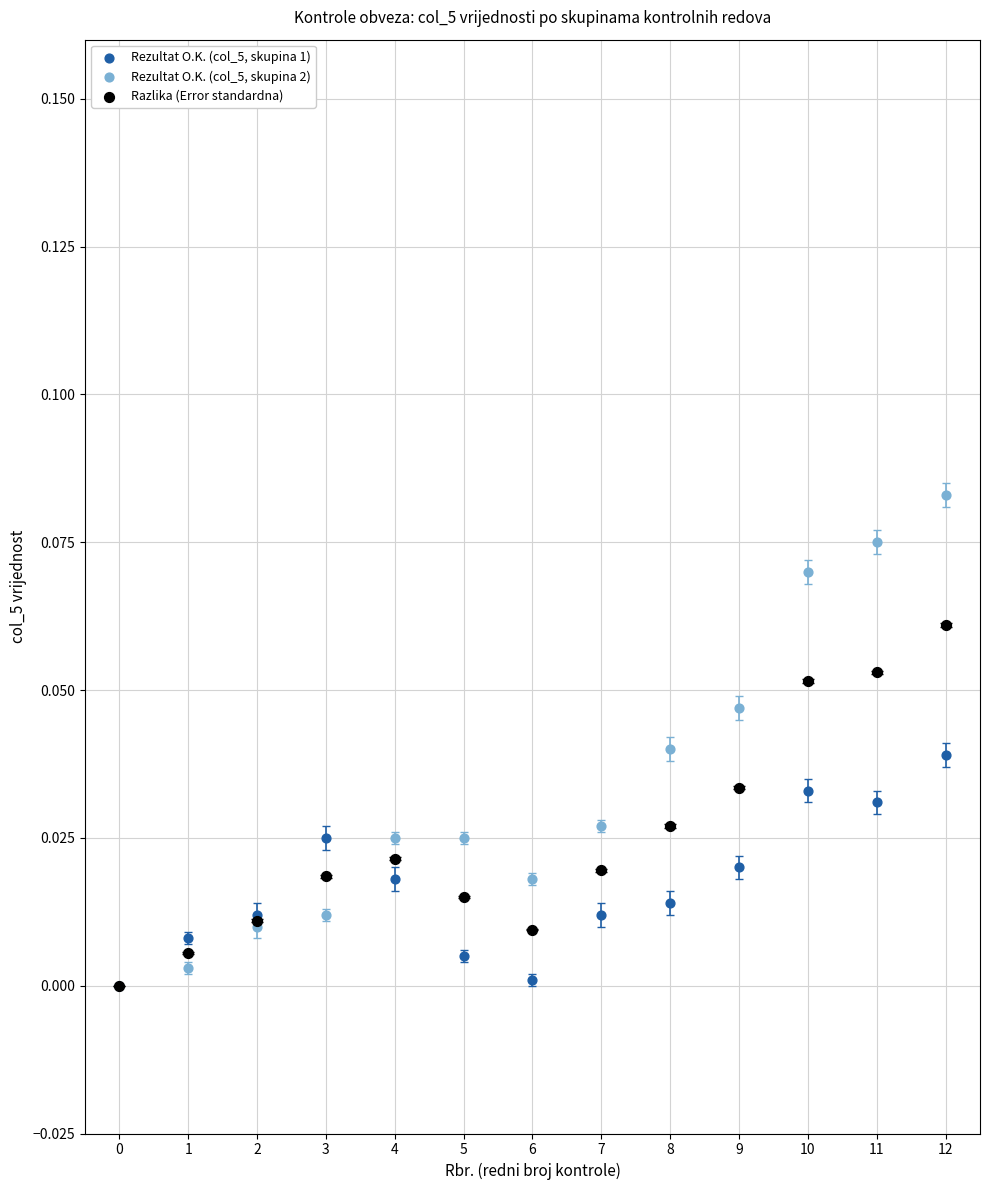

What are all the series names shown in the legend?

Rezultat O.K. (col_5, skupina 1), Rezultat O.K. (col_5, skupina 2), Razlika (Error standardna)